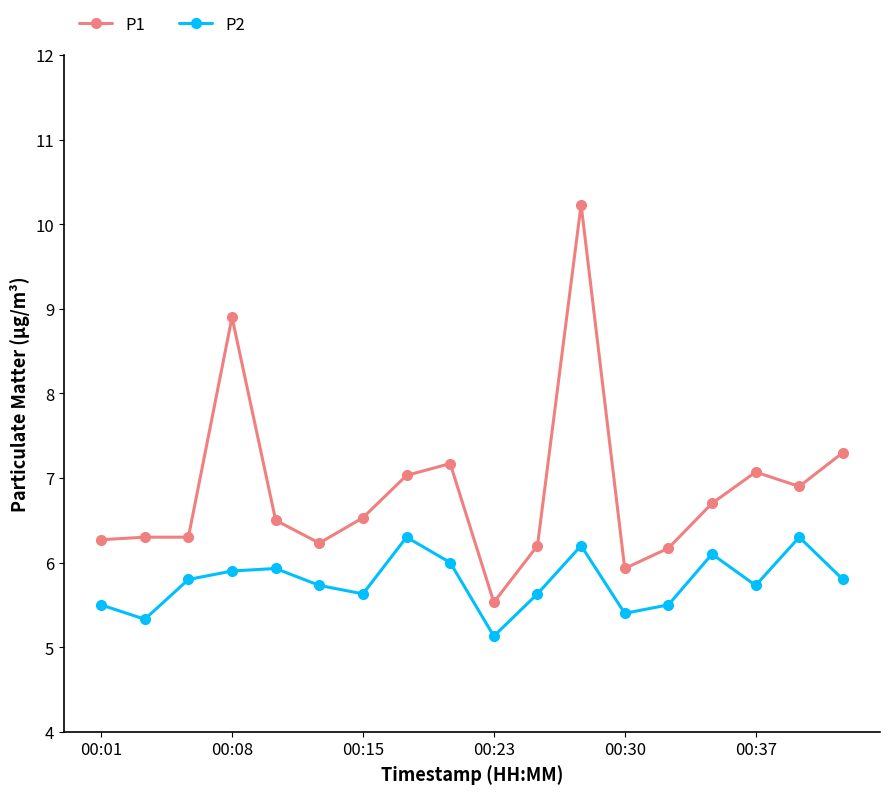

True or false: P1 has more than 2 interior local peaks.

True